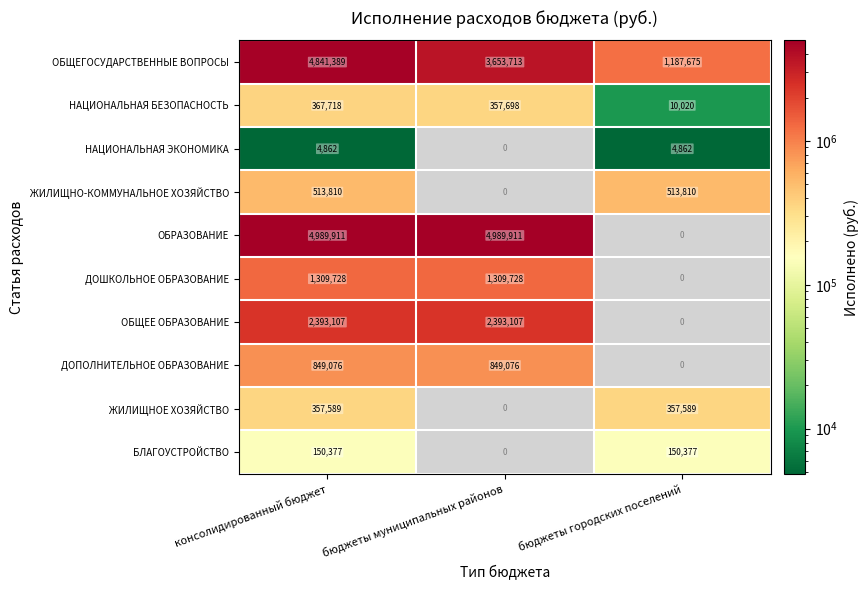

What is the minimum value for ОБЩЕГОСУДАРСТВЕННЫЕ ВОПРОСЫ?

1187675